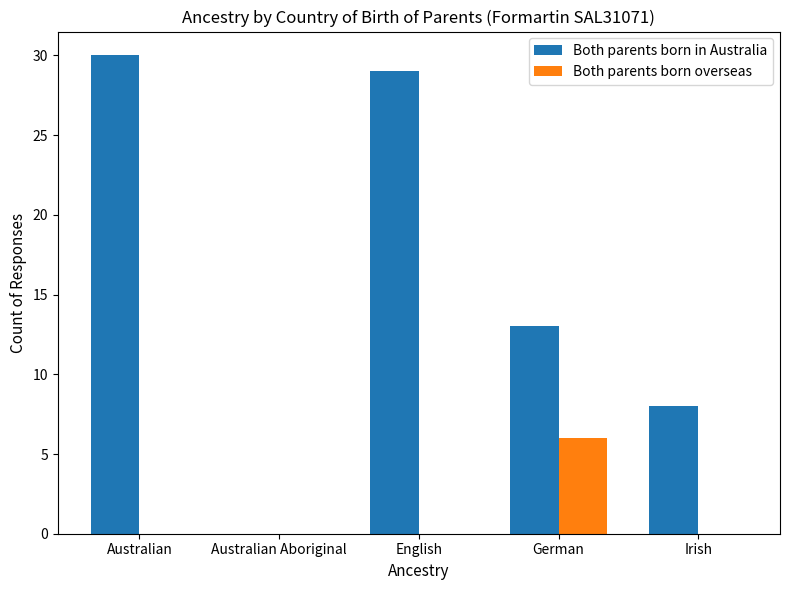

Which series changed the most between English and Irish?

Both parents born in Australia